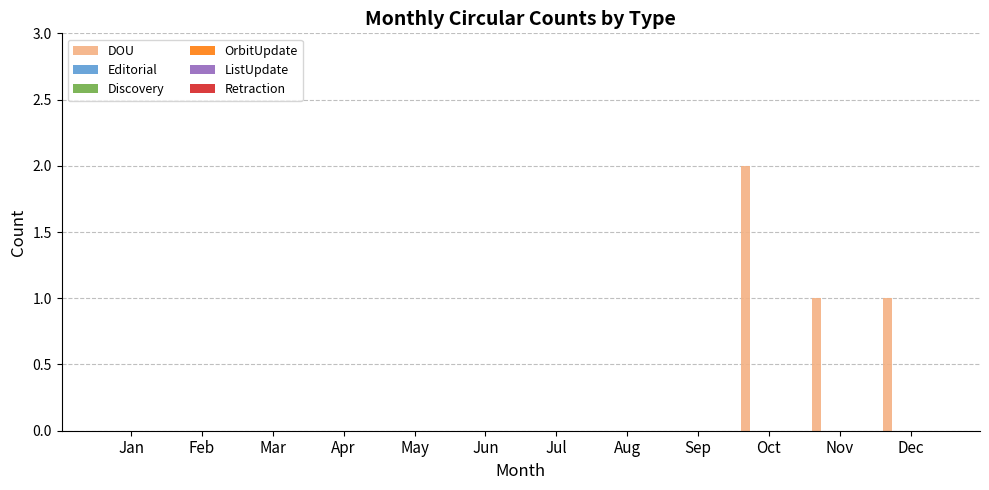

What is the sum of all values?

4